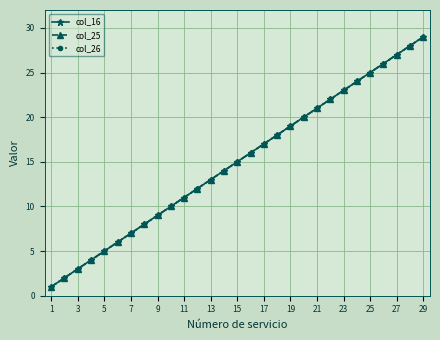

Which series has the largest total across all categories?

col_16